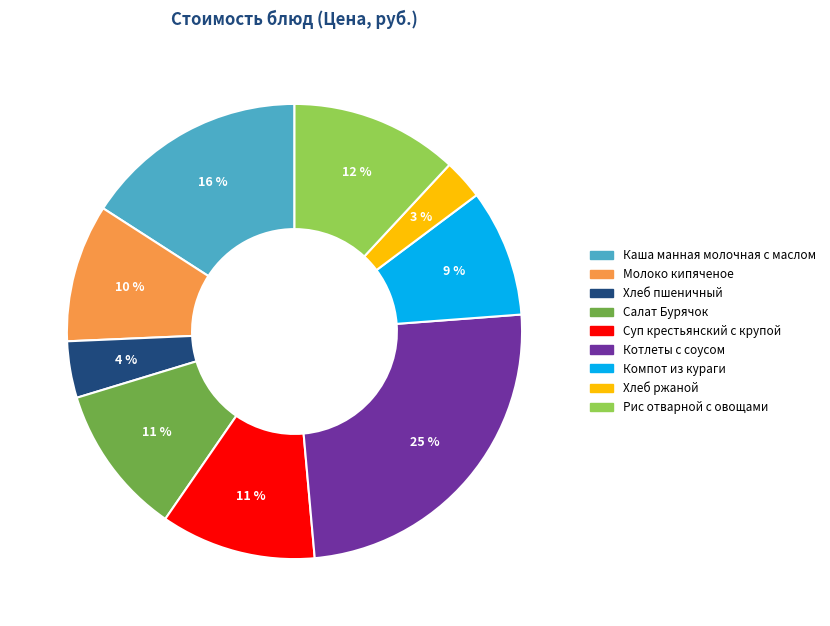

Which slice is the smallest?

Хлеб ржаной